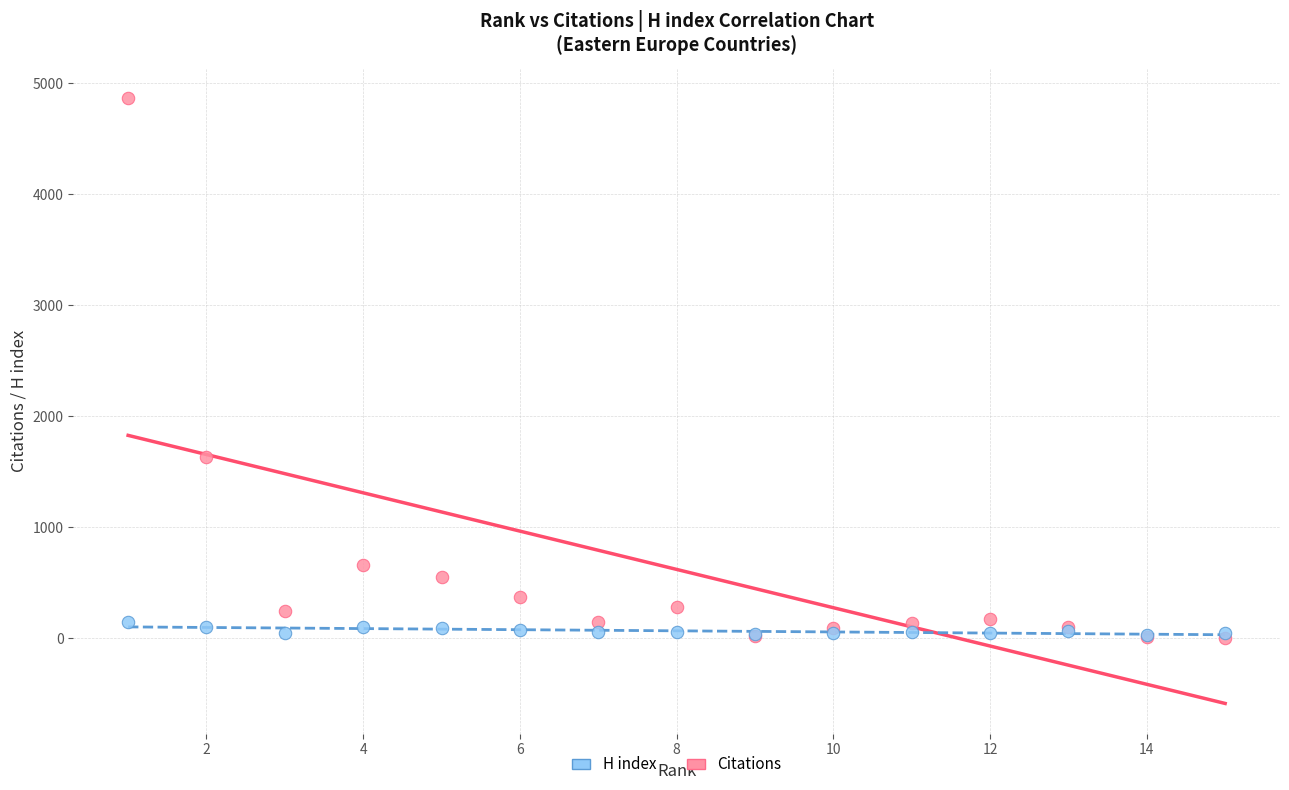

In the Citations series, what Y value is closest to 2434?

1629